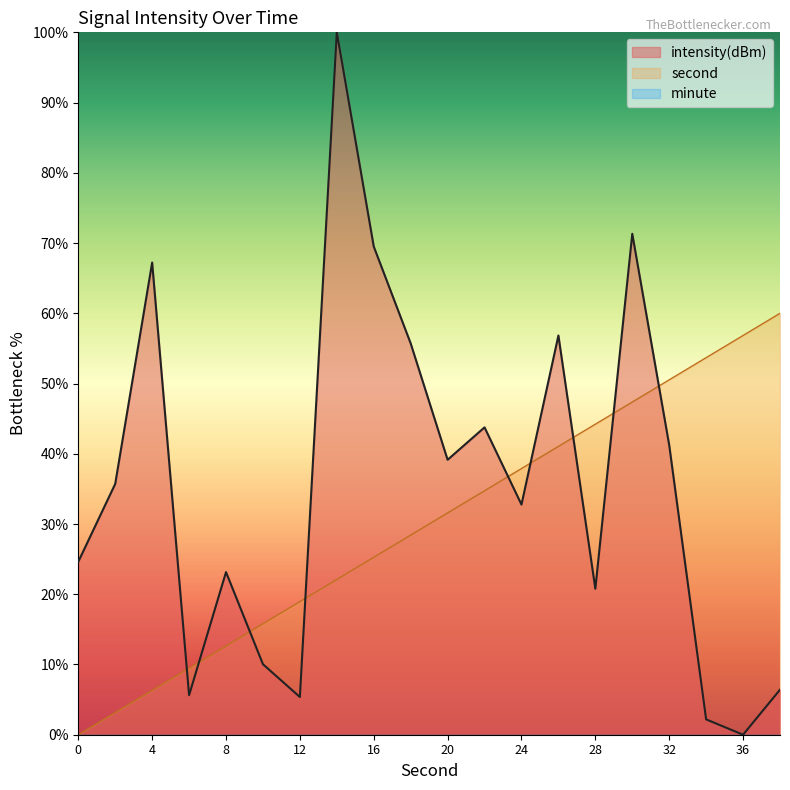

What is the total value across all series at 28?

65.0